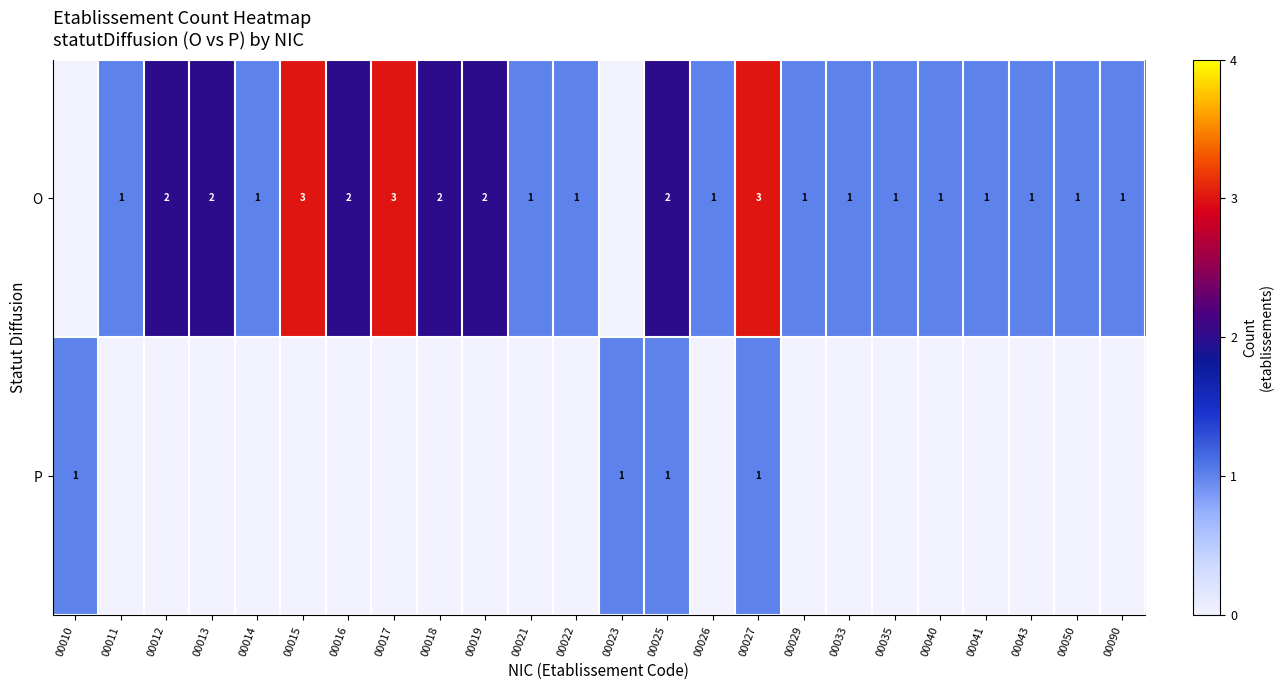

True or false: O has a value of 2 at 00013.

True